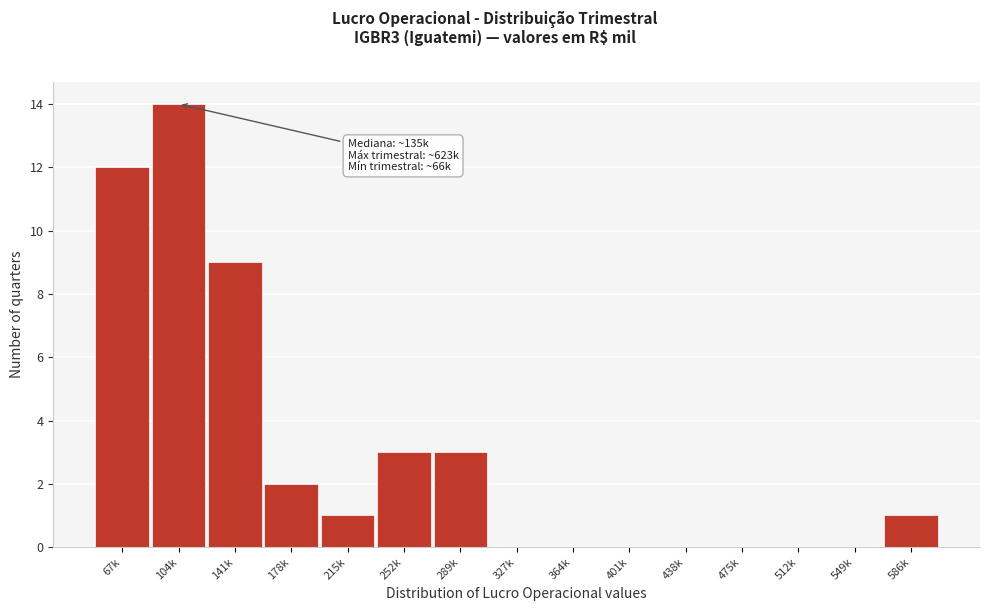

What is the sum of all values?

45